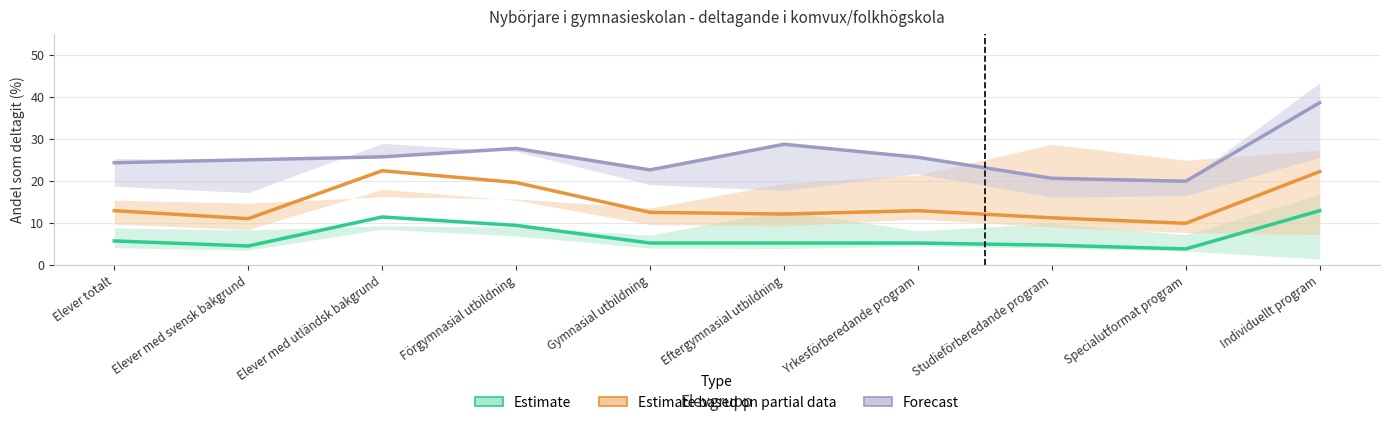

In Estimate, how many points are lower than both neighbors (excluding endpoints)?

2